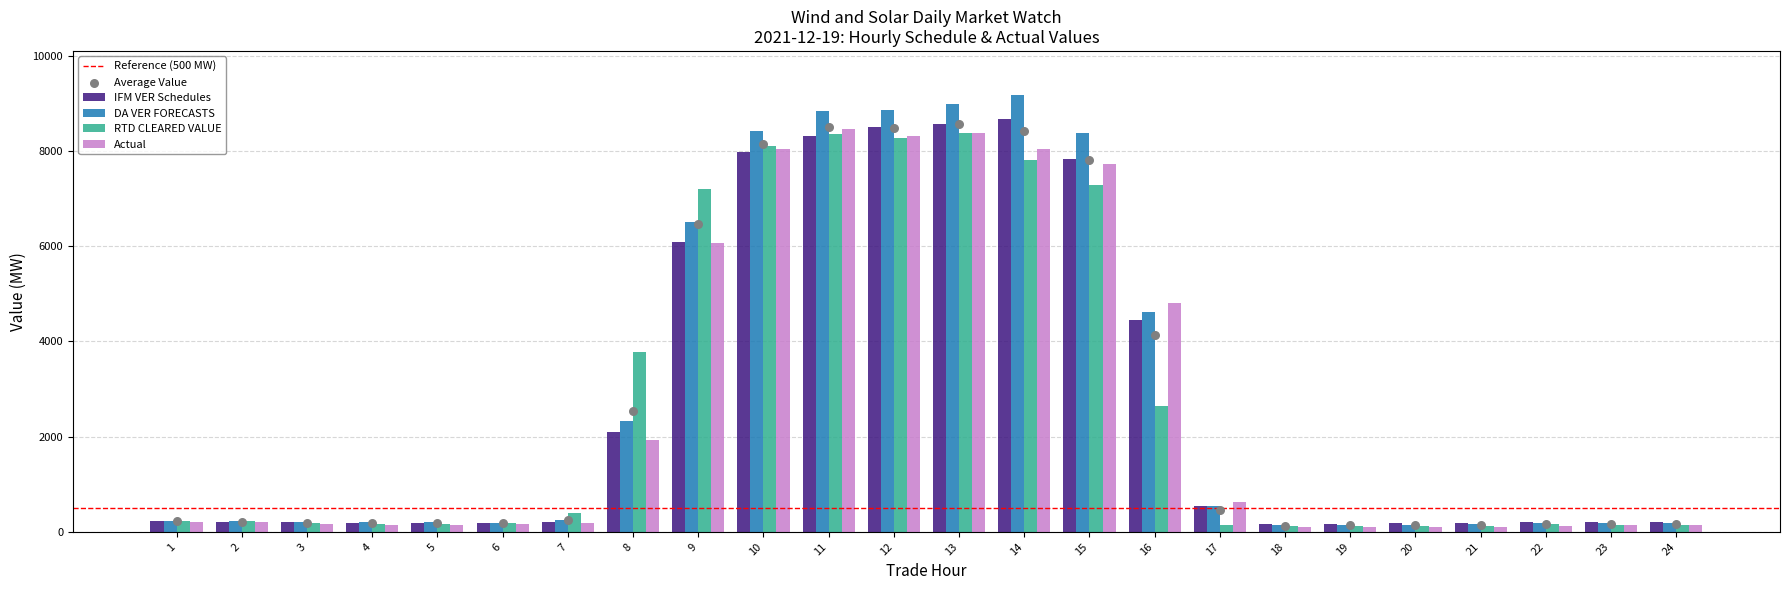

What is the total value across all series at 23?

667.3